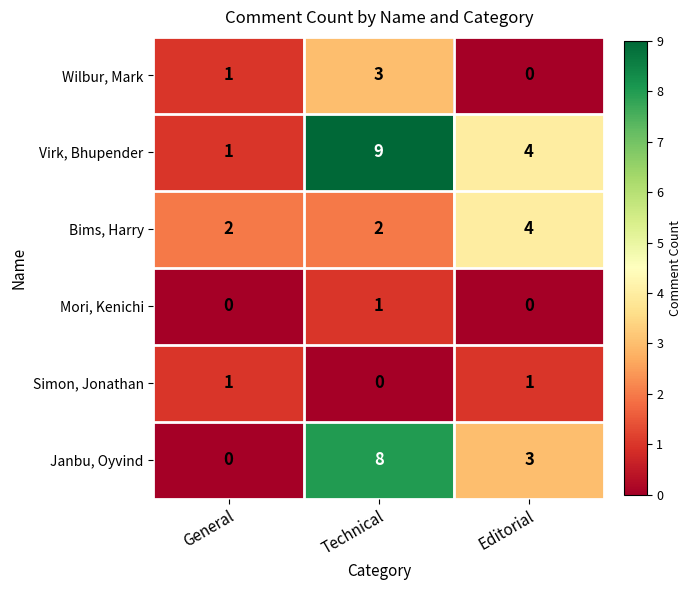

What is the sum of all Virk, Bhupender values?

14